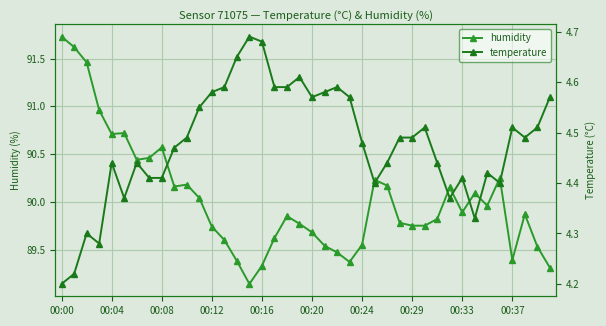

Which has a higher value, 14 or 27?

27